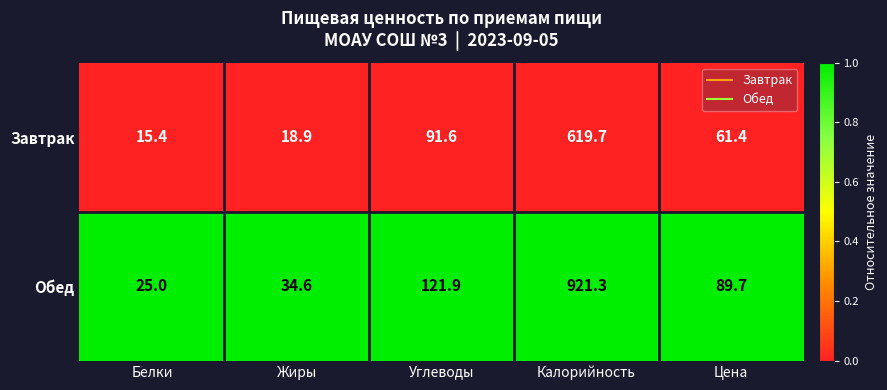

Is the value of Обед at Калорийность greater than the value of Завтрак at Белки?

Yes